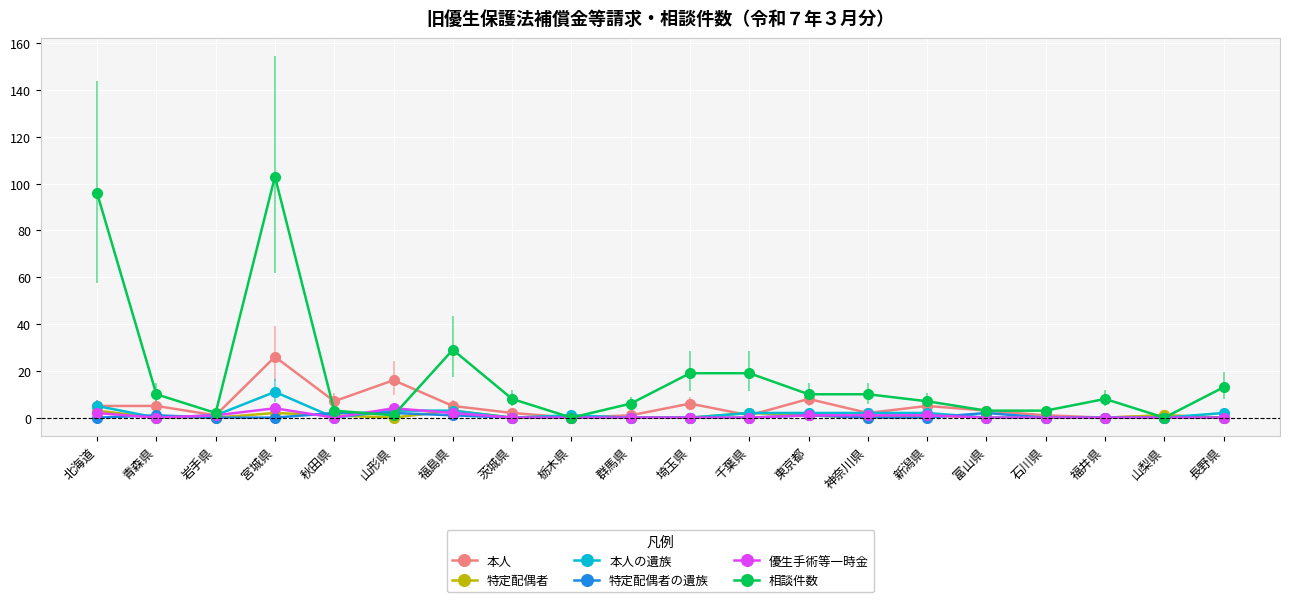

Where is the first local maximum for 相談件数?

宮城県